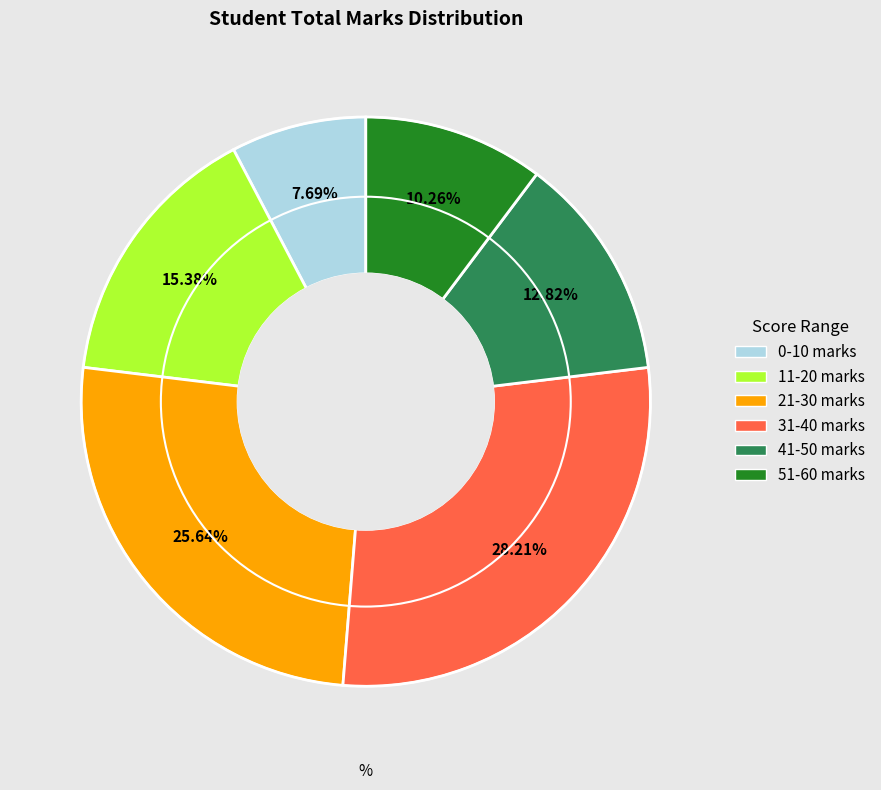

Is there any slice that represents more than half of the pie?

No